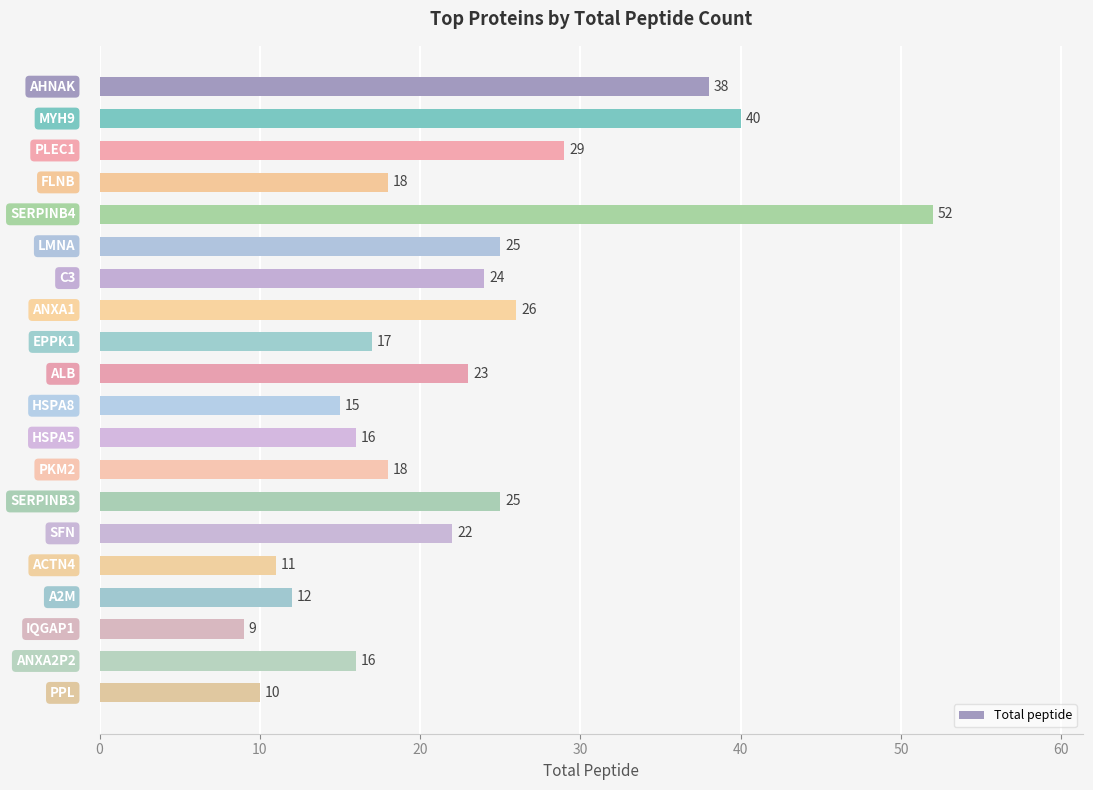

Reading top to bottom, what are all the values shown in this chart?

38	40	29	18	52	25	24	26	17	23	15	16	18	25	22	11	12	9	16	10